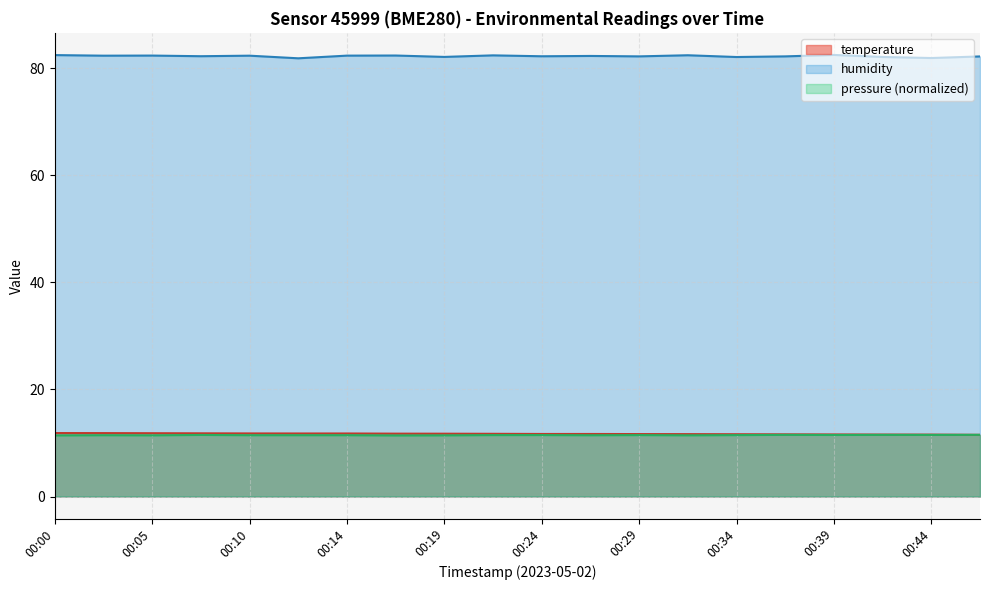

Reading right to left, extract all data points from this chart.

temperature: 11.5	11.6	11.6	11.6	11.6	11.6	11.7	11.7	11.7	11.7	11.7	11.7	11.7	11.8	11.8	11.8	11.8	11.8	11.8	11.8
humidity: 82.2	81.9	82.1	82.5	82.2	82.1	82.4	82.2	82.3	82.2	82.4	82.1	82.3	82.3	81.8	82.3	82.2	82.3	82.3	82.4
pressure_norm: 11.5	11.5	11.5	11.5	11.5	11.5	11.4	11.5	11.4	11.5	11.5	11.4	11.4	11.4	11.4	11.4	11.5	11.4	11.4	11.4